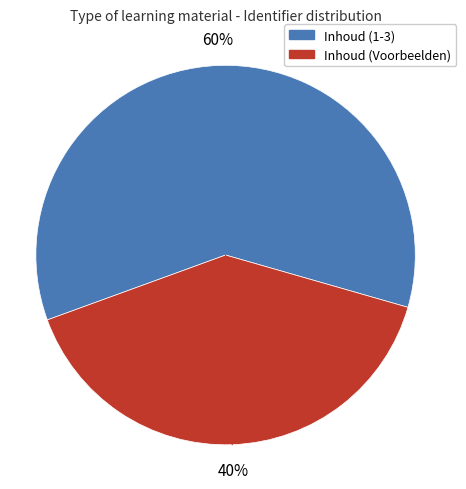

Is there a majority slice in this chart?

Yes